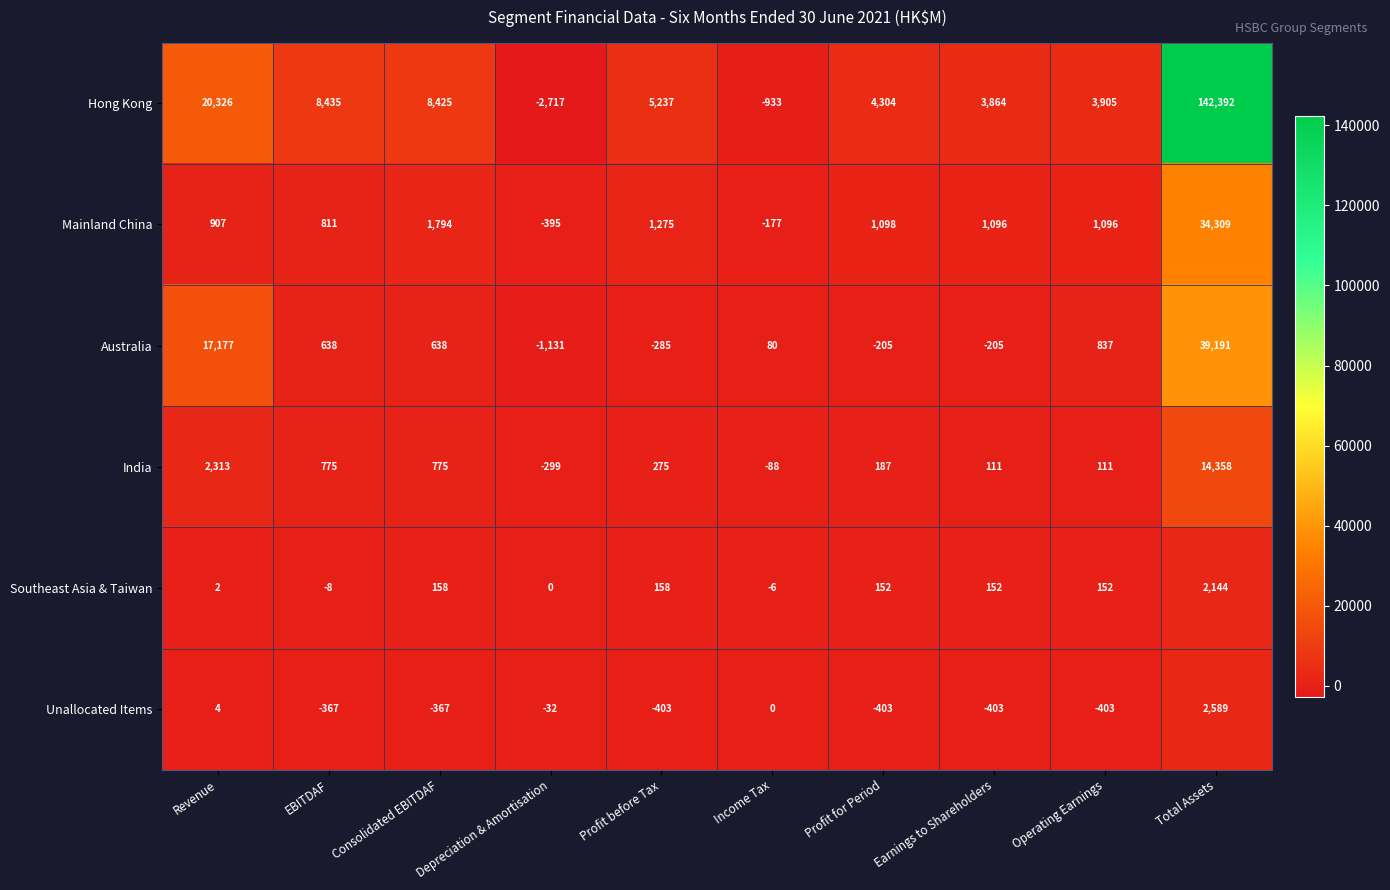

What is the total value across all series at Income Tax?

-1124